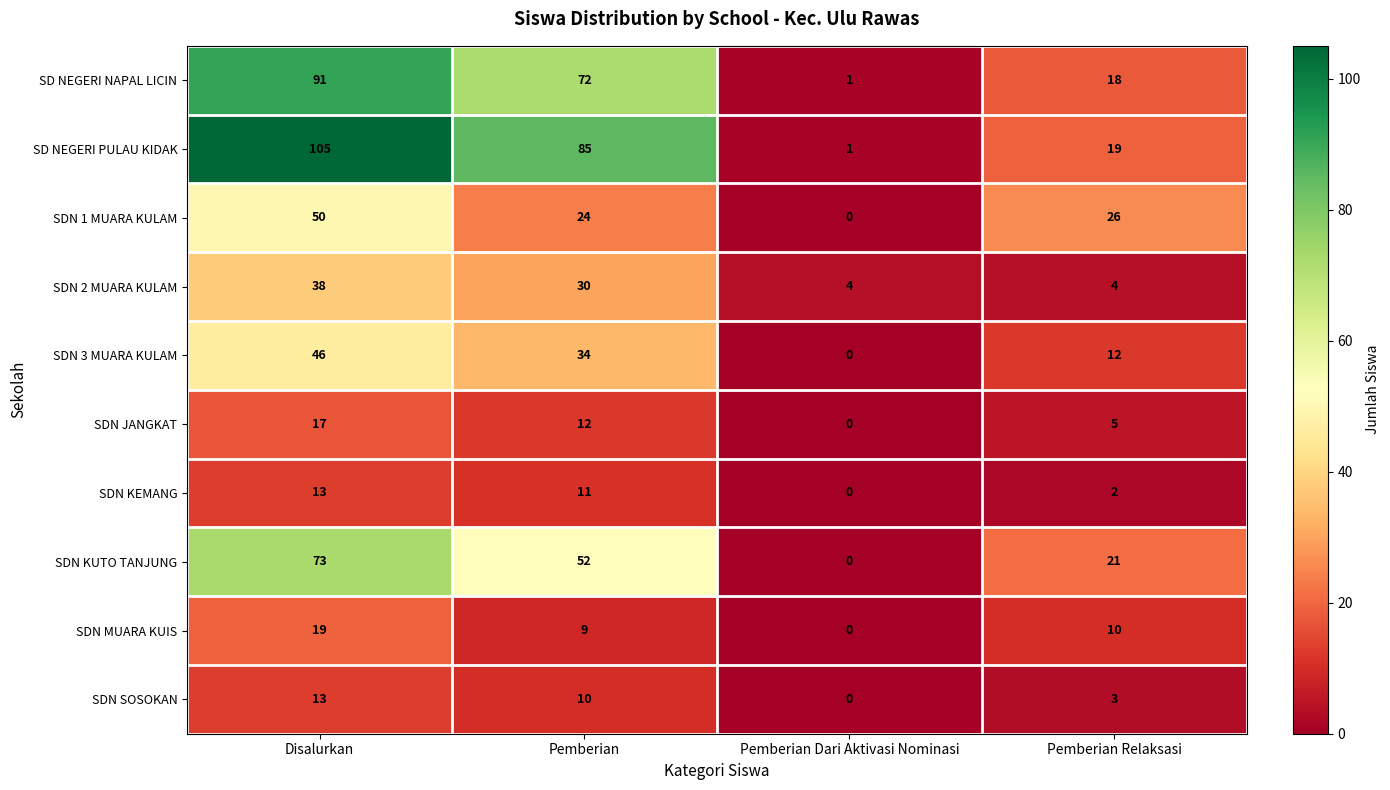

Rank the series at Pemberian Relaksasi from lowest to highest value.

SDN KEMANG, SDN SOSOKAN, SDN 2 MUARA KULAM, SDN JANGKAT, SDN MUARA KUIS, SDN 3 MUARA KULAM, SD NEGERI NAPAL LICIN, SD NEGERI PULAU KIDAK, SDN KUTO TANJUNG, SDN 1 MUARA KULAM